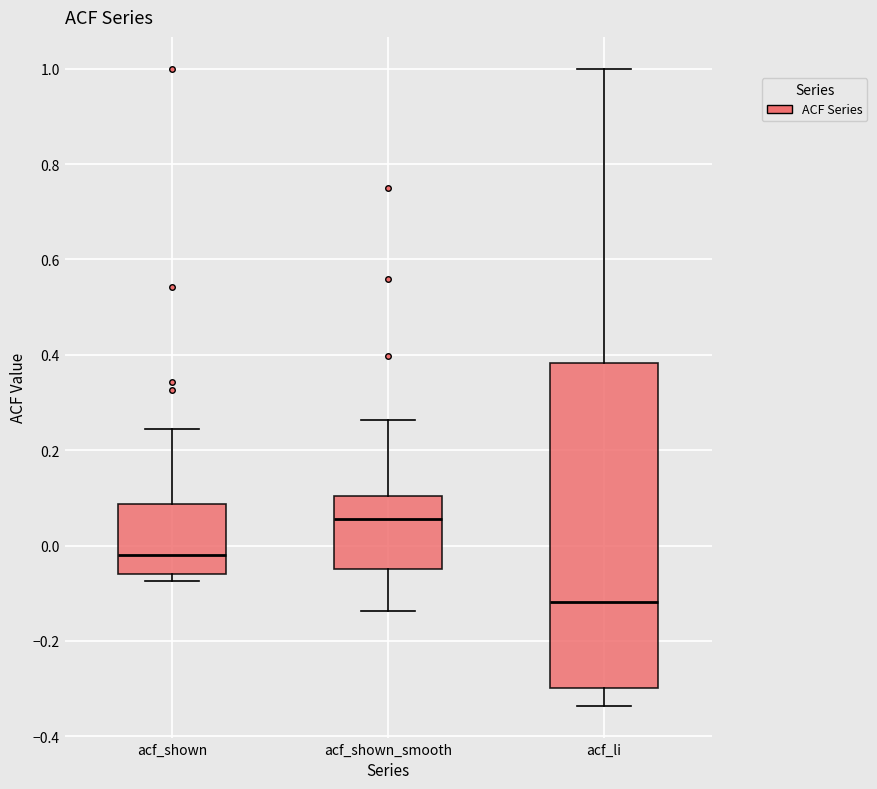

Comparing the boxes themselves (not the whiskers), which one is the tallest?

acf_li